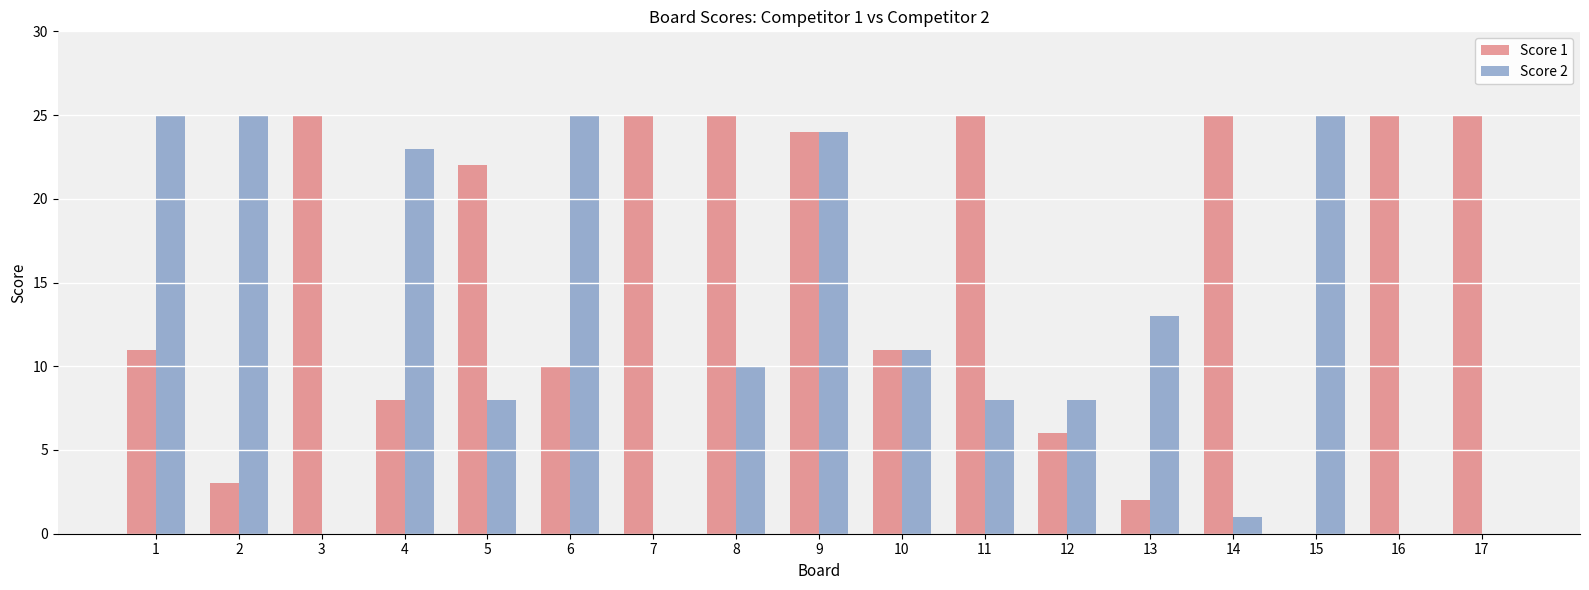

Is the value of Score 2 at 4 greater than the value of Score 1 at 4?

Yes